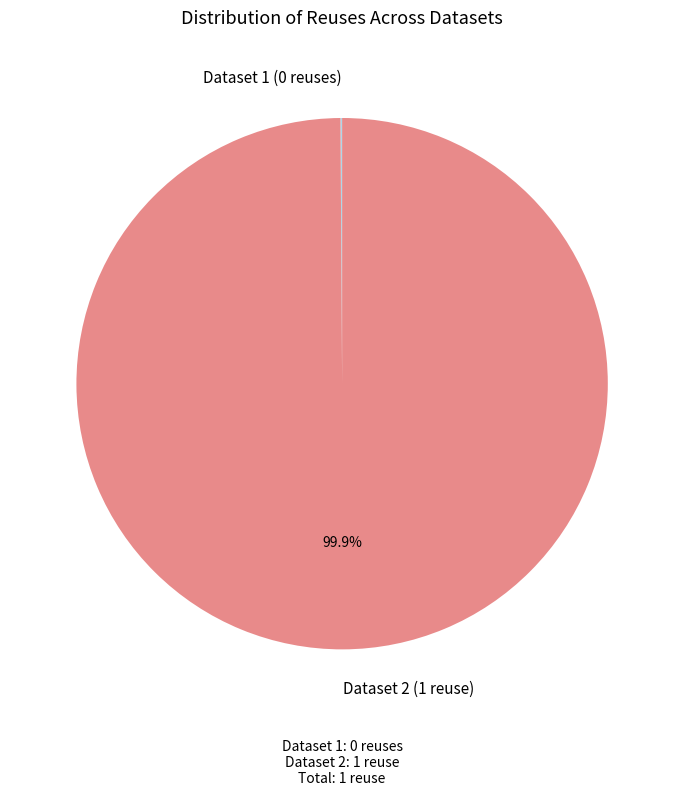

What is the largest slice in the pie chart?

Dataset 2 (1 reuse)